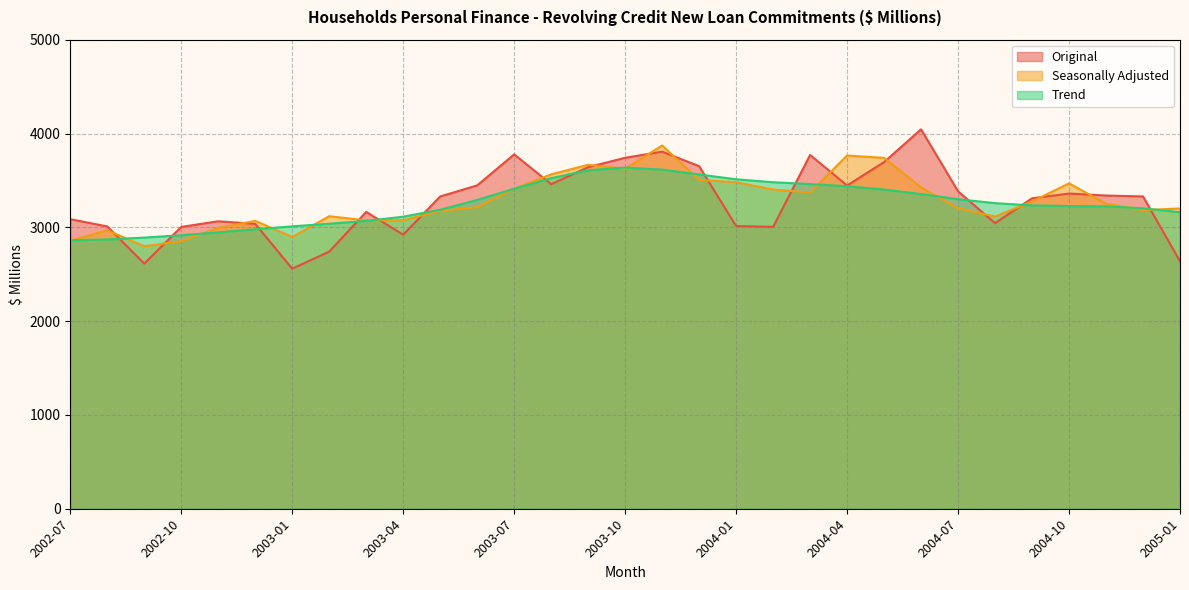

Is the value of Seasonally Adjusted at 2004-07 greater than the value of Trend at 2004-11?

No